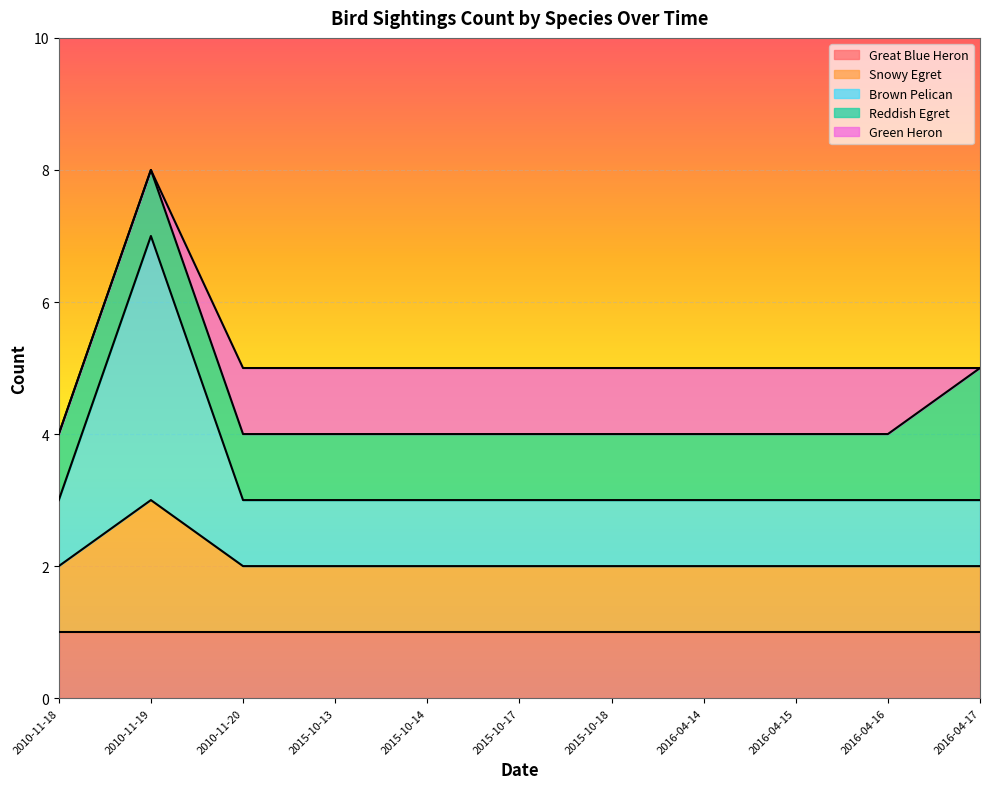

At which category is the sum across all series the highest?

2010-11-19